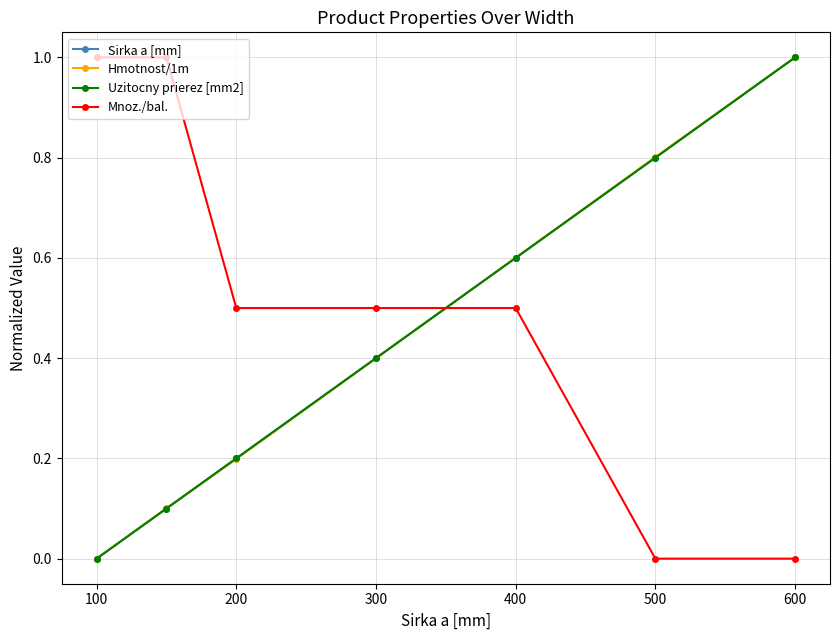

Does the chart have visible grid lines?

Yes